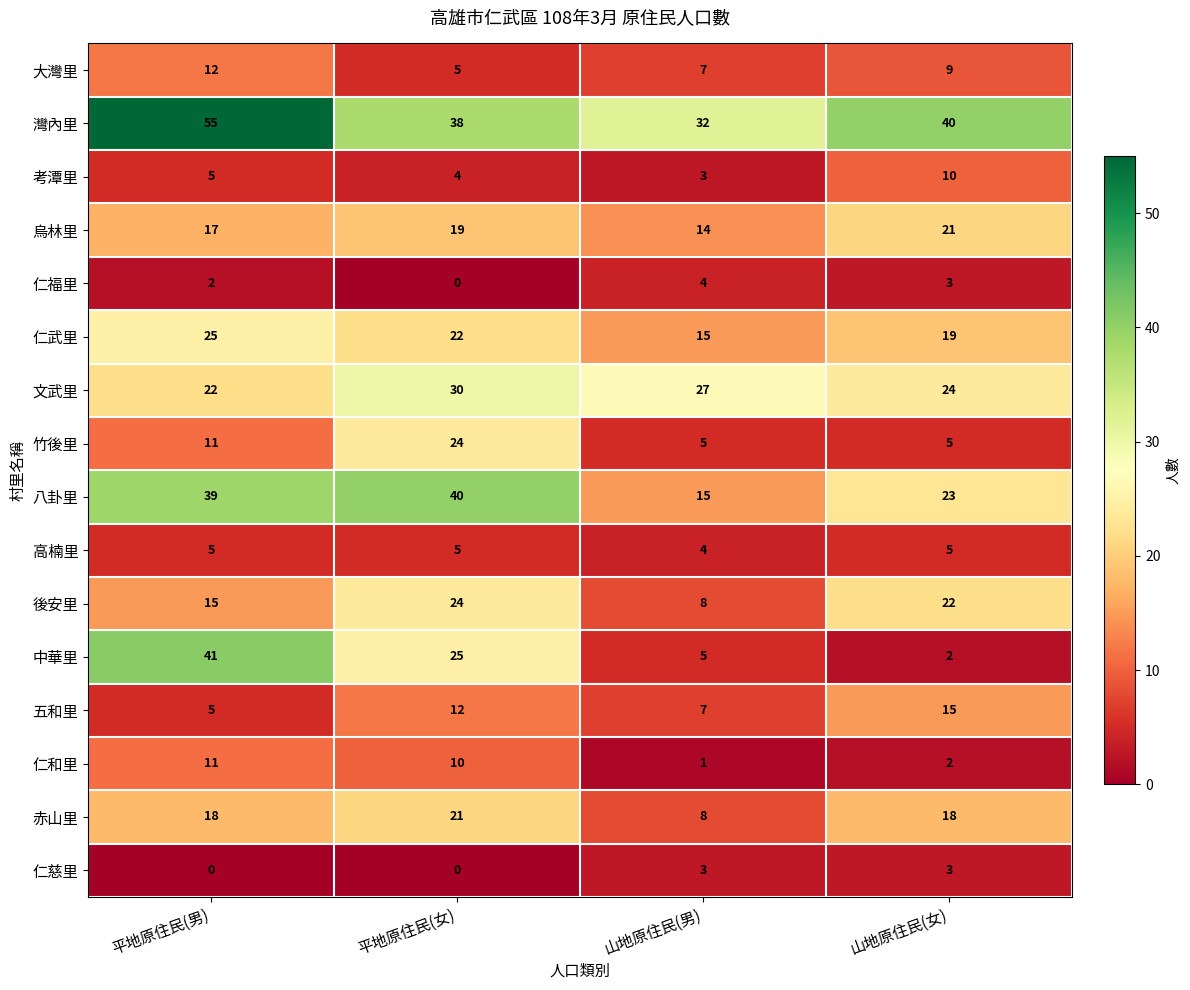

Rank the categories by 灣內里 value from lowest to highest.

山地原住民(男), 平地原住民(女), 山地原住民(女), 平地原住民(男)